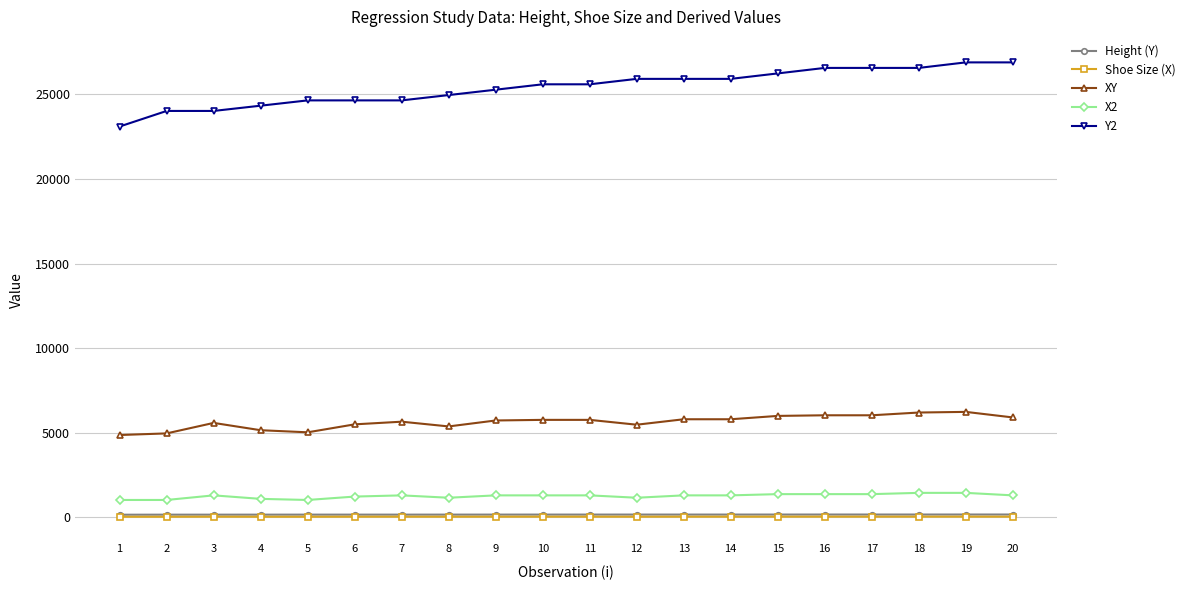

What are all the series names shown in the legend?

Height (Y), Shoe Size (X), XY, X2, Y2